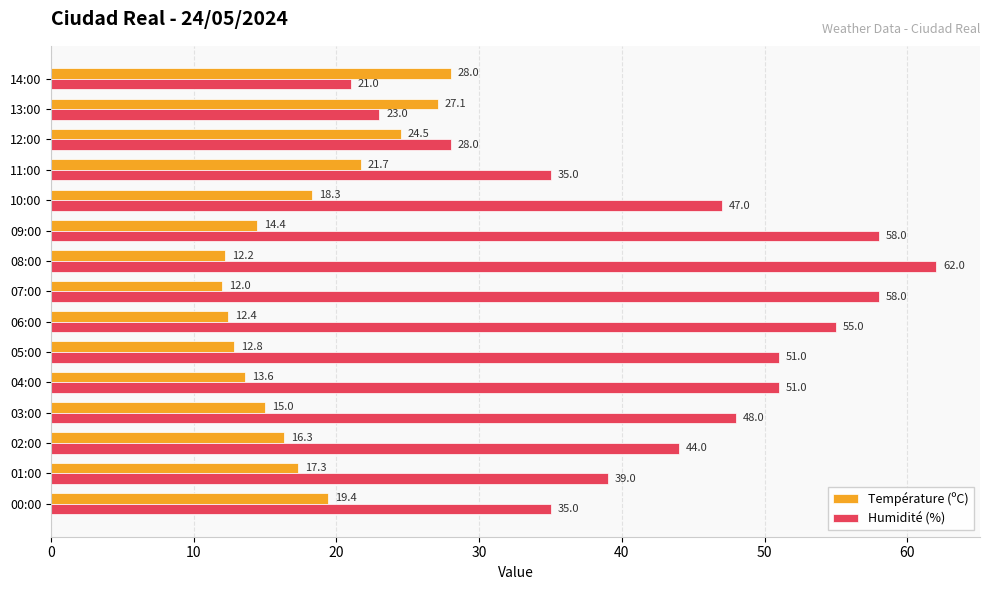

At how many categories does at least one series exceed 12?

15